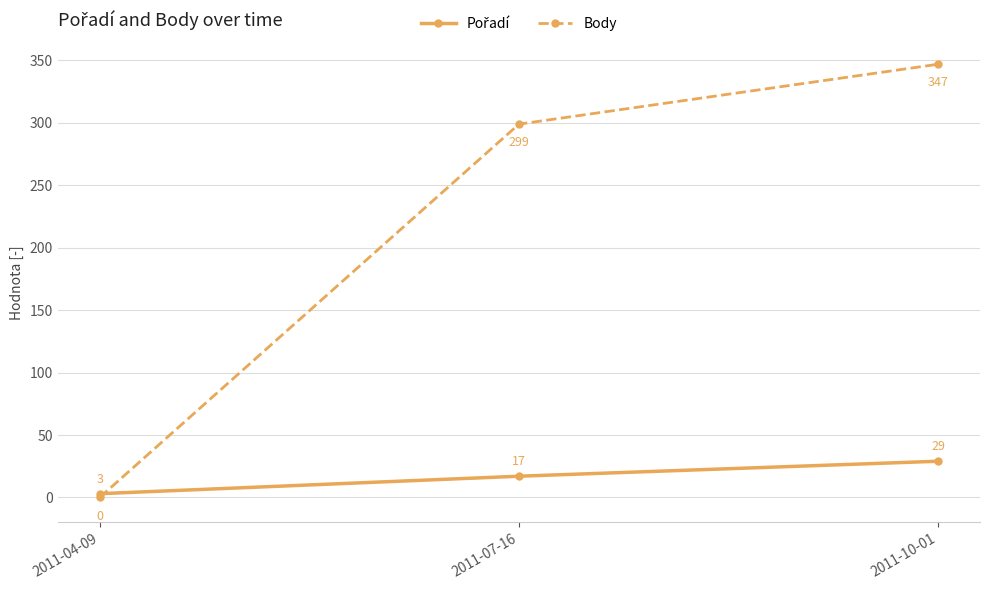

Which category has the highest value across all series?

2011-10-01